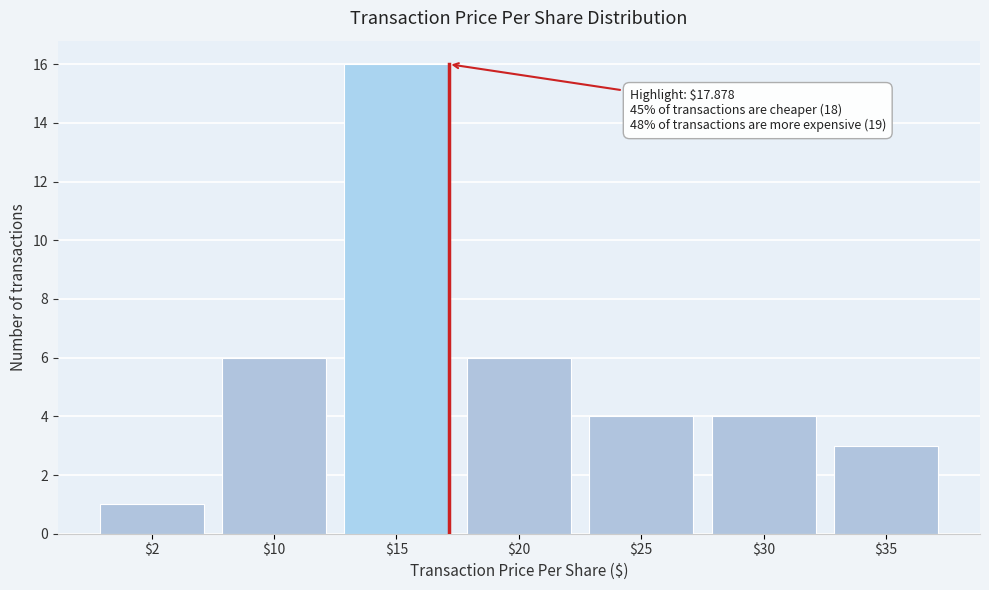

Reading left to right, list all the values displayed in this chart.

1	6	16	6	4	4	3